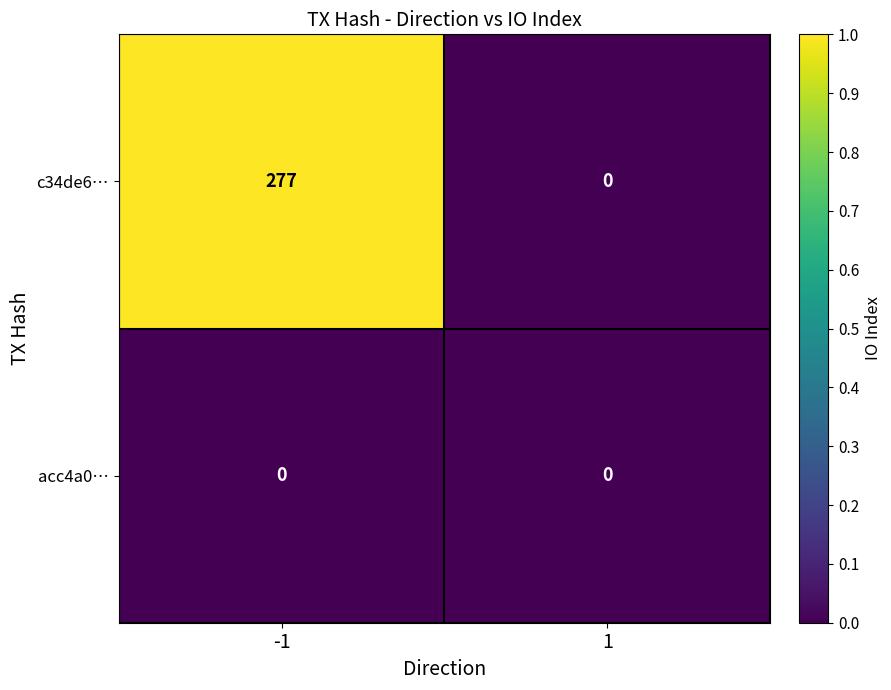

How many values in c34de6… are above zero?

1